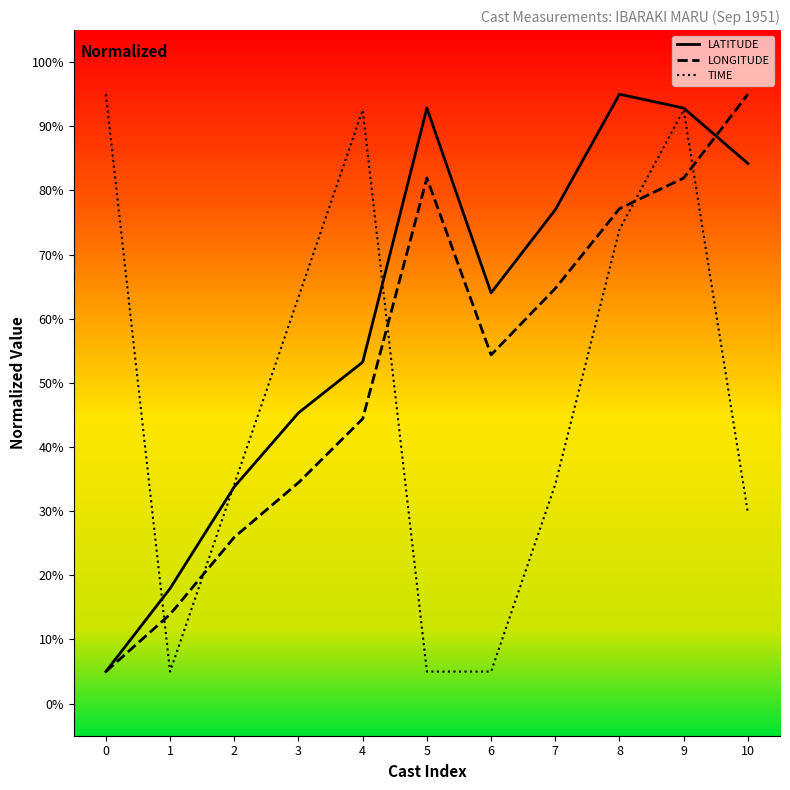

What value does the TIME series have at 5?

5.0